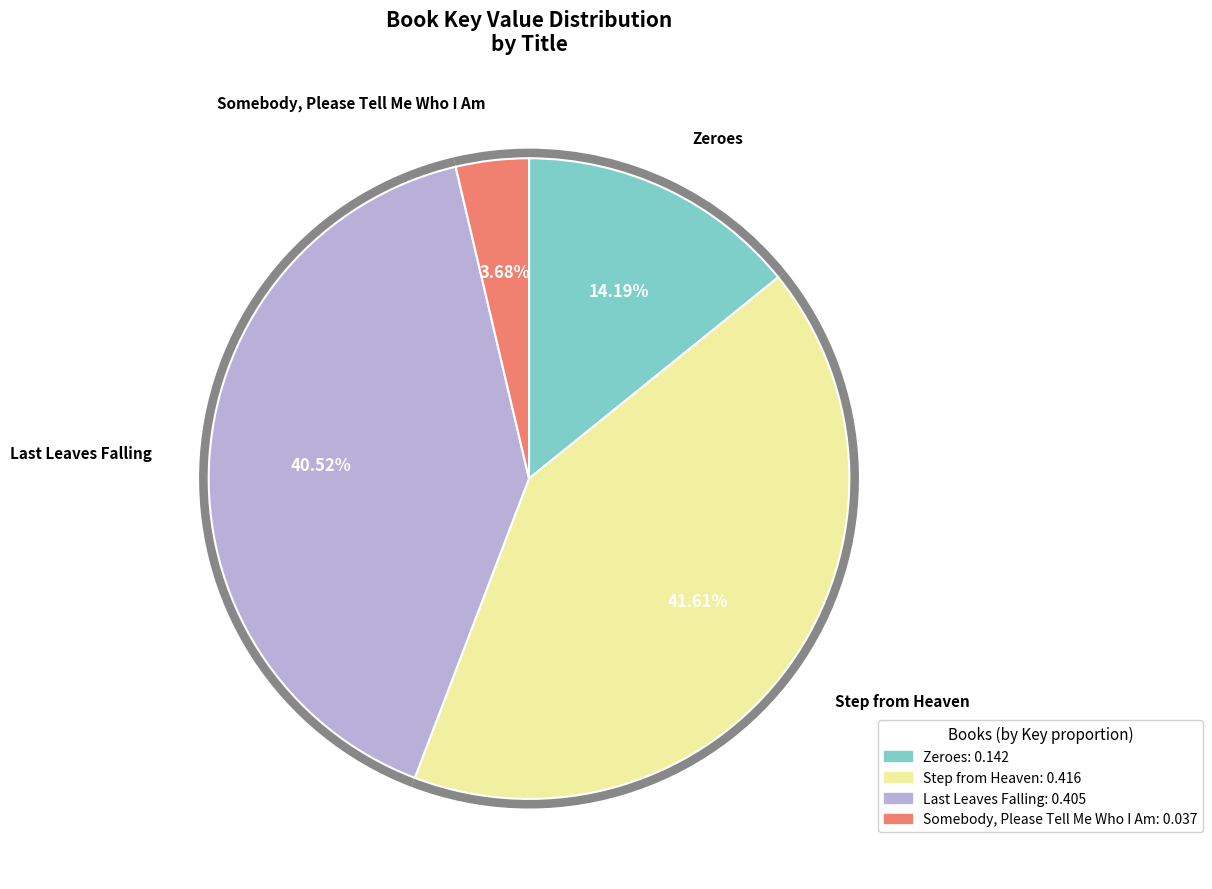

The Step from Heaven slice represents 34% of the pie. True or false?

False